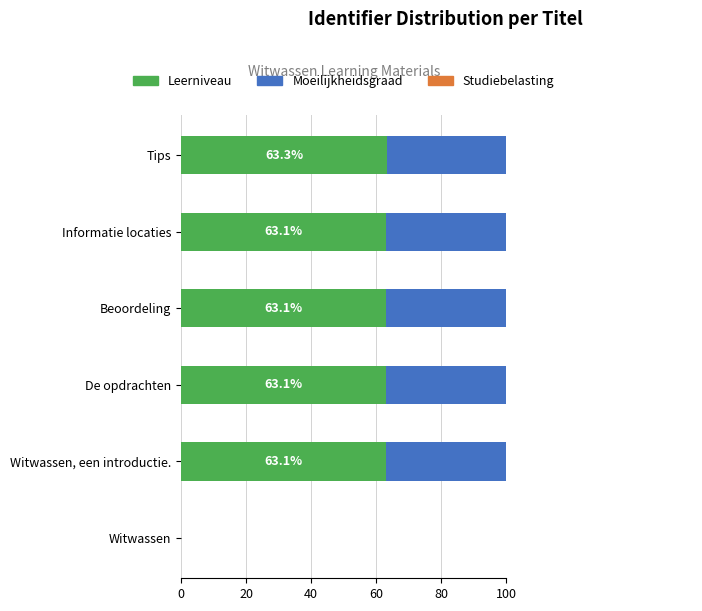

Rank the series at Informatie locaties from highest to lowest value.

Moeilijkheidsgraad, Leerniveau, Studiebelasting